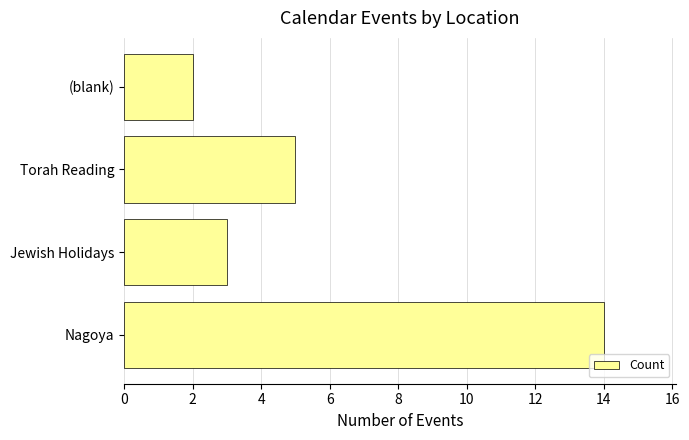

Is it true that the value at Jewish Holidays is 3?

True